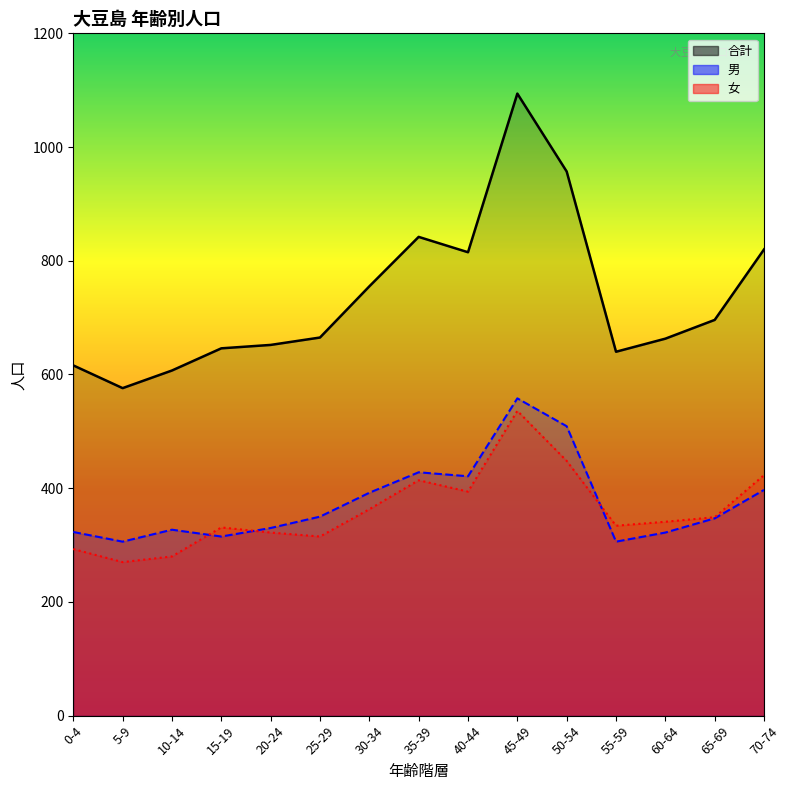

What is the sum of the 合計 values at 10-14 and 30-34?

1362